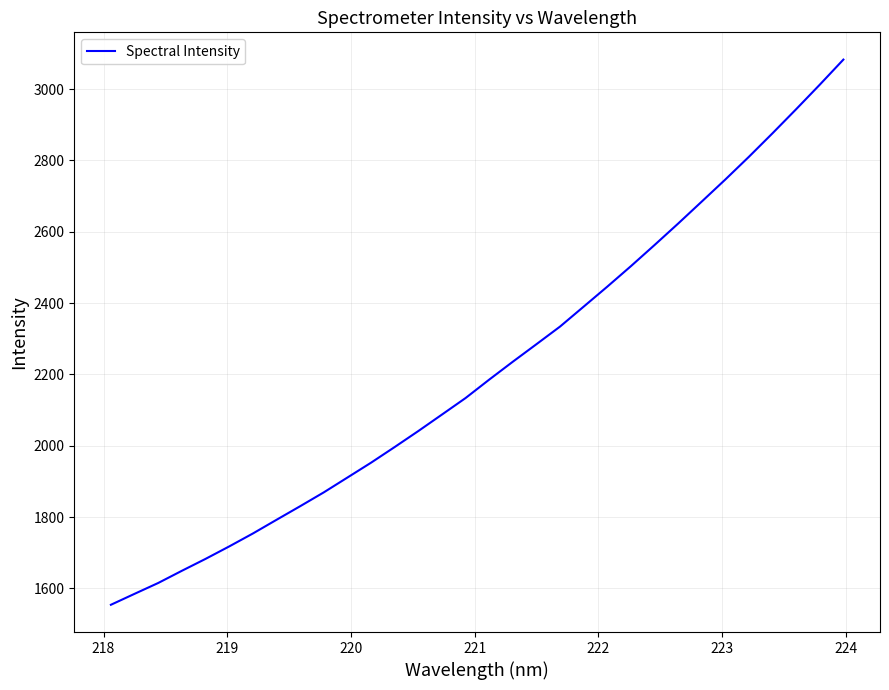

Is this an area chart (filled region under the line)?

No